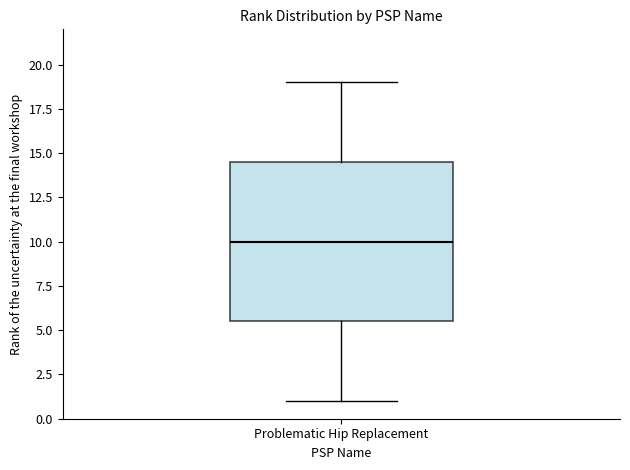

Transcribe this box plot: give where the median line is, the range the box spans, and where the two whiskers end, as read against the y-axis. The values are not printed on the chart, so give them approximately, as read against the axis.

median 10.0, box 5.5 to 14.5, whiskers 1.0 to 19.0